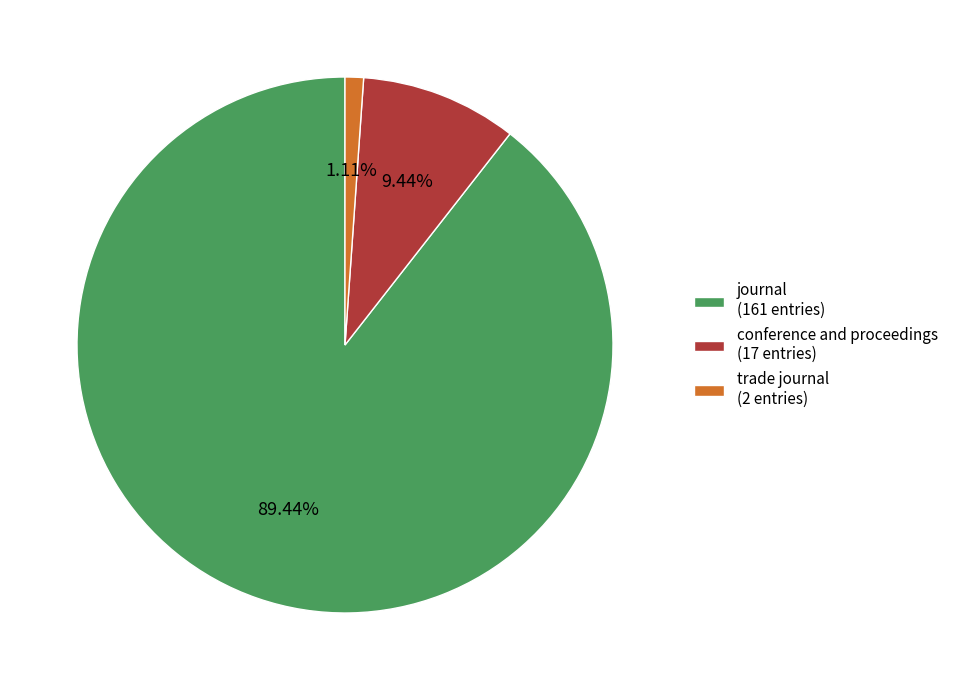

Combined, what portion of the pie is conference and proceedings and journal?

98.9%